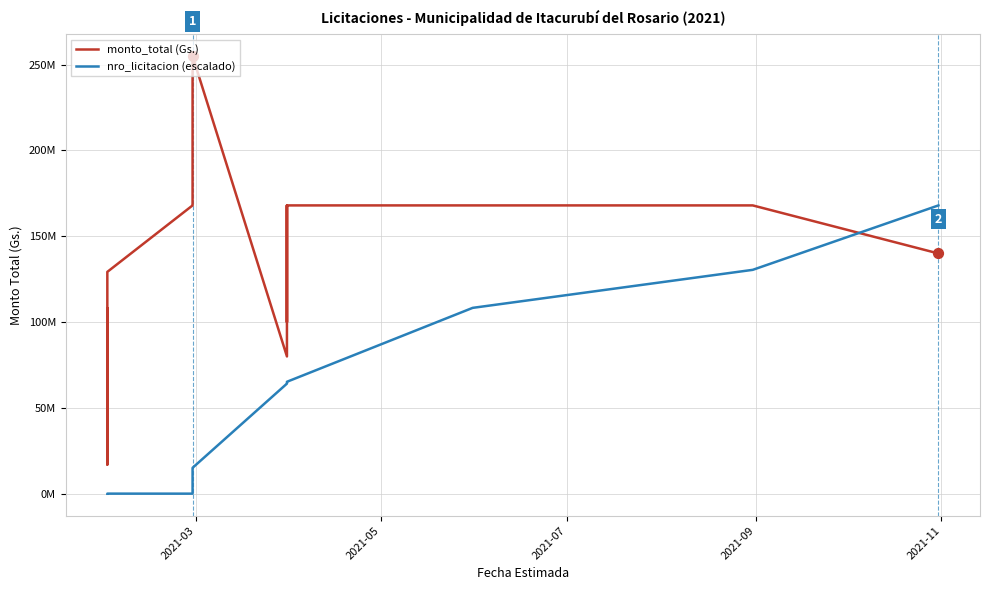

What are all the series names shown in the legend?

monto_total (Gs.), nro_licitacion (escalado)